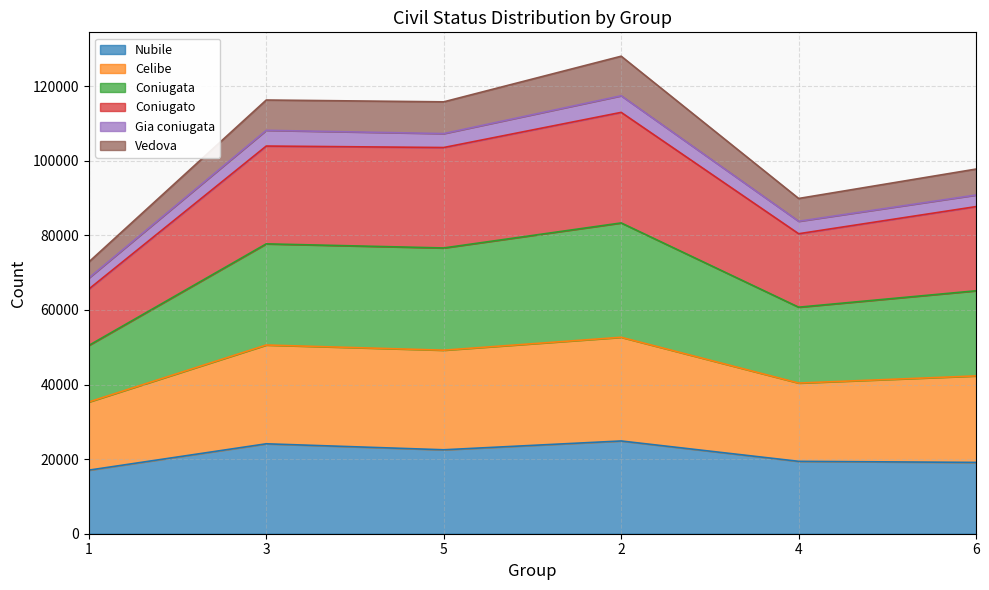

How many data points does each series have?

6